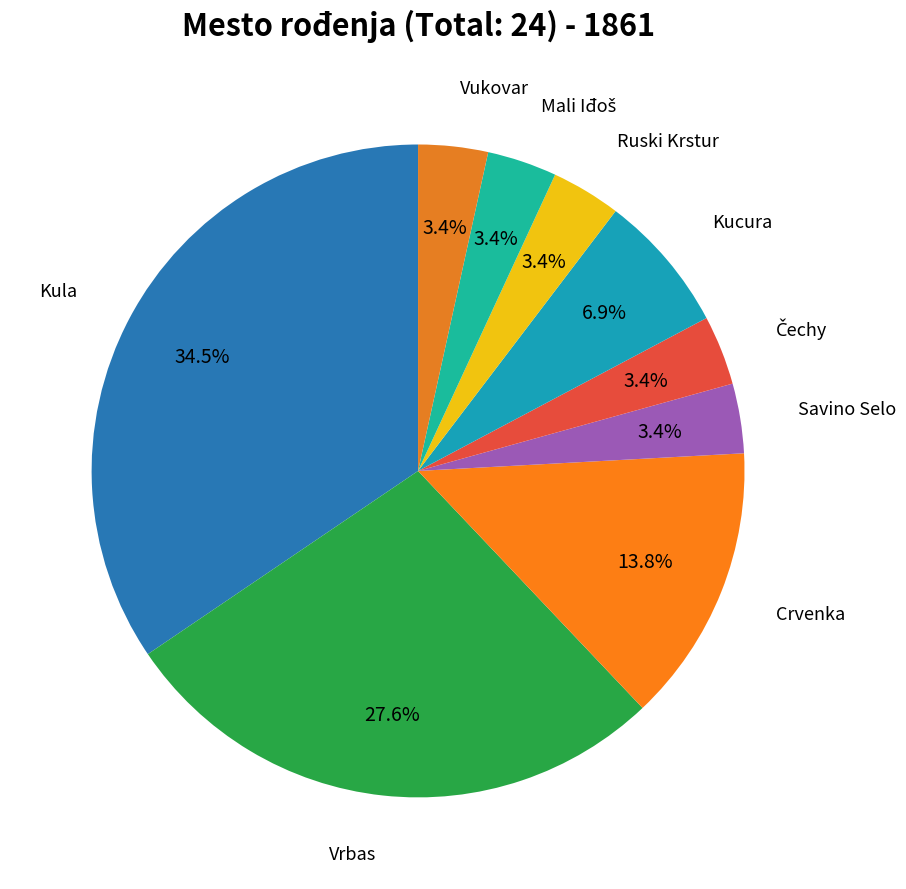

Rank the categories by value from highest to lowest.

Kula, Vrbas, Crvenka, Kucura, Savino Selo, Čechy, Ruski Krstur, Mali Iđoš, Vukovar